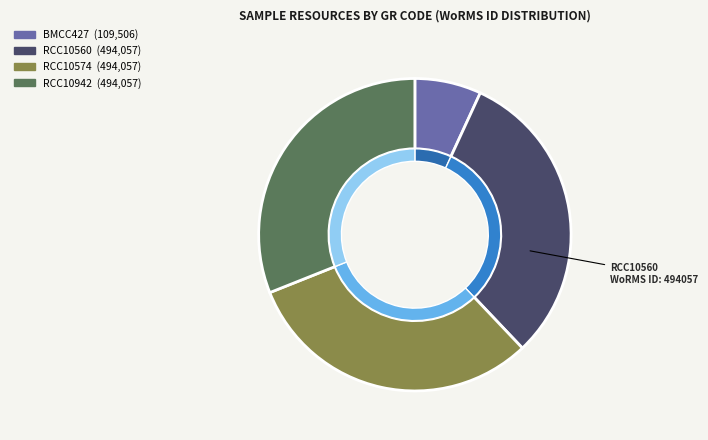

What percentage is the RCC10574 slice, to the nearest percent?

31%